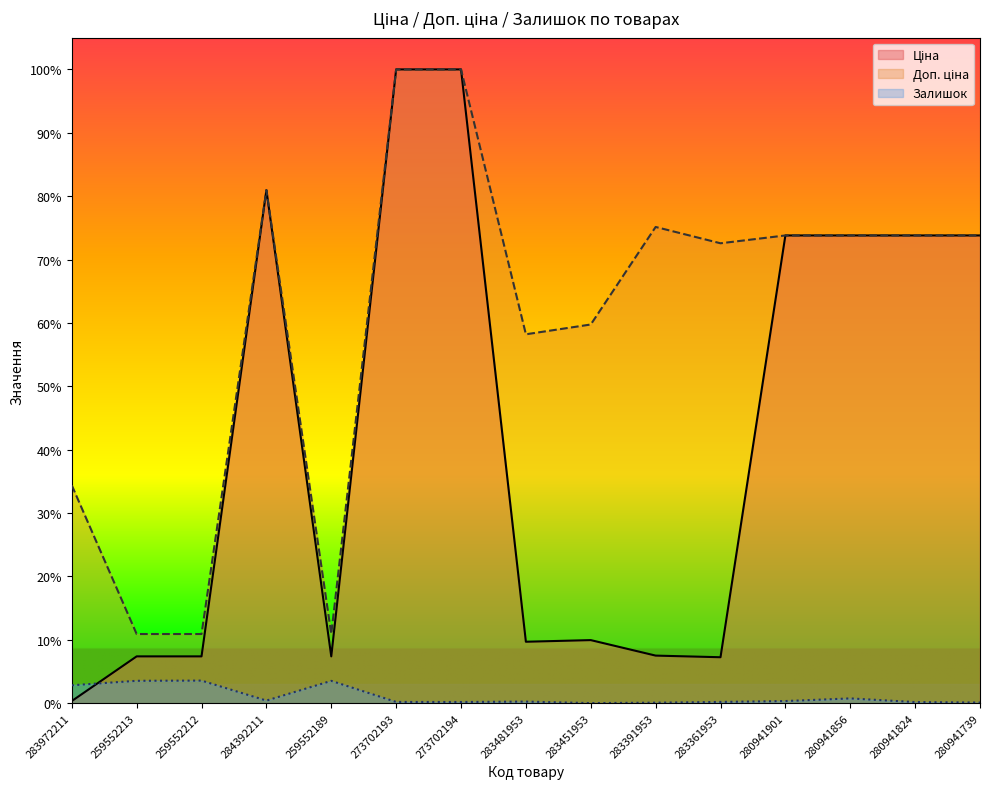

At which label does Залишок reach its peak?

259552212